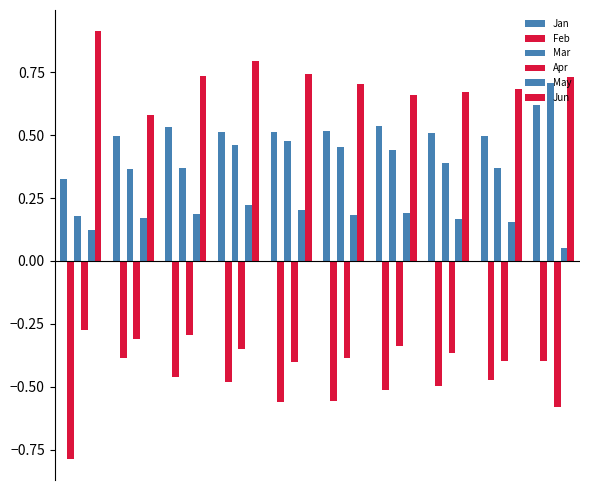

Reading left to right, what are all the values shown in this chart?

Jan: 0=0.3	1=0.5	2=0.5	3=0.5	4=0.5	5=0.5	6=0.5	7=0.5	8=0.5	9=0.6
Feb: 0=-0.8	1=-0.4	2=-0.5	3=-0.5	4=-0.6	5=-0.6	6=-0.5	7=-0.5	8=-0.5	9=-0.4
Mar: 0=0.2	1=0.4	2=0.4	3=0.5	4=0.5	5=0.5	6=0.4	7=0.4	8=0.4	9=0.7
Apr: 0=-0.3	1=-0.3	2=-0.3	3=-0.4	4=-0.4	5=-0.4	6=-0.3	7=-0.4	8=-0.4	9=-0.6
May: 0=0.1	1=0.2	2=0.2	3=0.2	4=0.2	5=0.2	6=0.2	7=0.2	8=0.2	9=0.1
Jun: 0=0.9	1=0.6	2=0.7	3=0.8	4=0.7	5=0.7	6=0.7	7=0.7	8=0.7	9=0.7